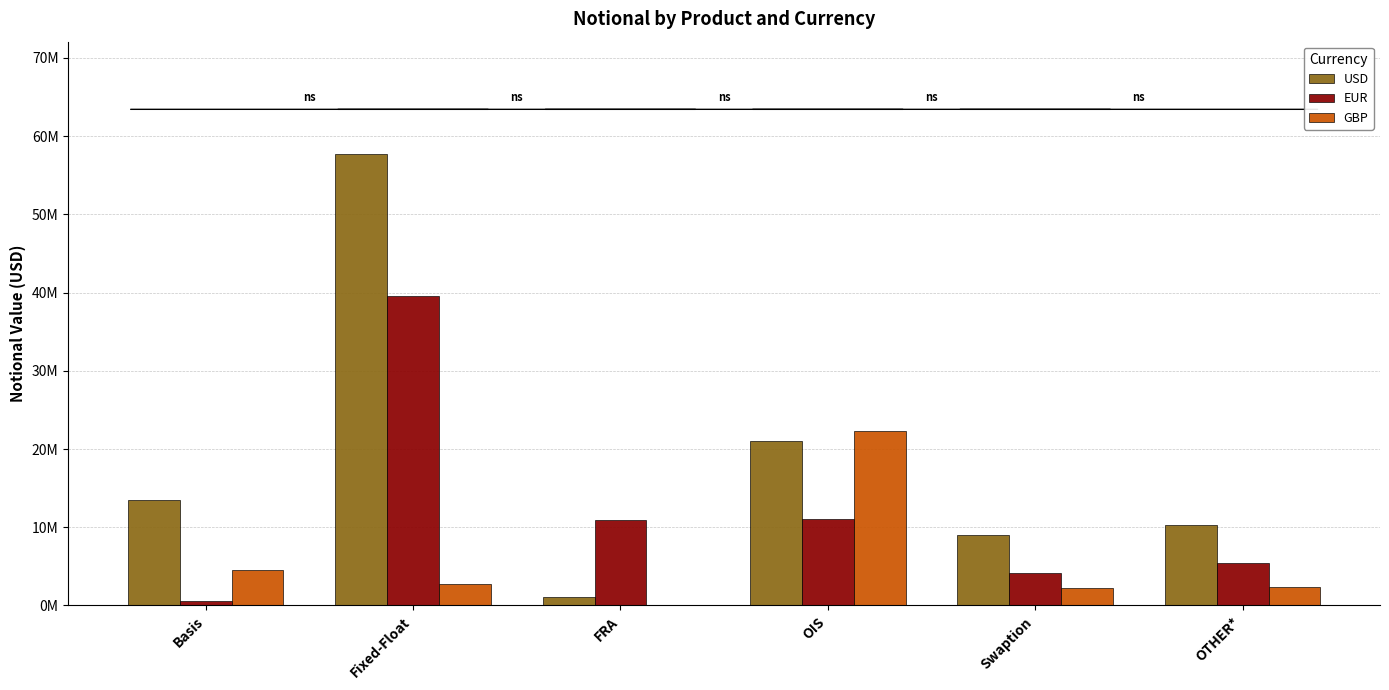

Reading left to right, what are all the values shown in this chart?

USD: Basis=13459335	Fixed-Float=57657136	FRA=1110114	OIS=20966078	Swaption=9015958	OTHER*=10333049
EUR: Basis=552422	Fixed-Float=39587656	FRA=10956522	OIS=11093694	Swaption=4152514	OTHER*=5431466
GBP: Basis=4544575	Fixed-Float=2692980	FRA=87505	OIS=22352530	Swaption=2290407	OTHER*=2347071